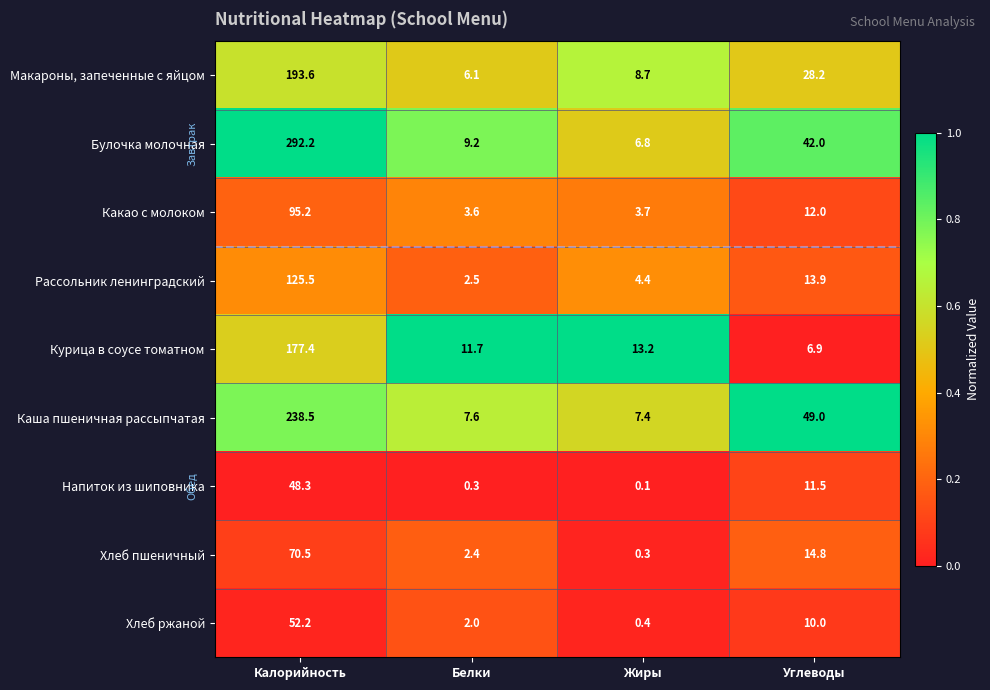

Where does the Булочка молочная series first go above 42?

Калорийность